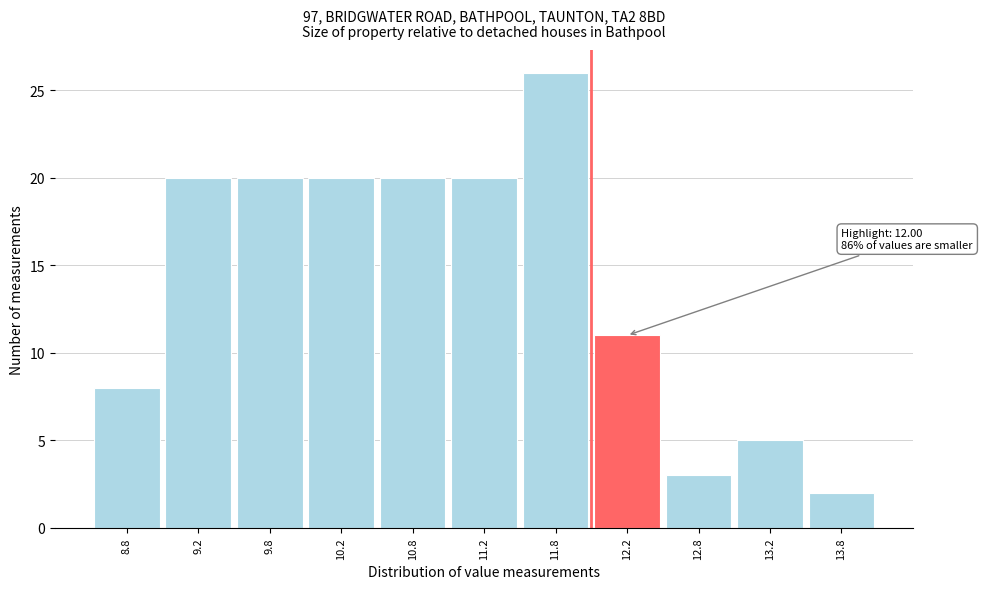

Over which range of the x-axis is the bar tallest?

11.5 to 12.0